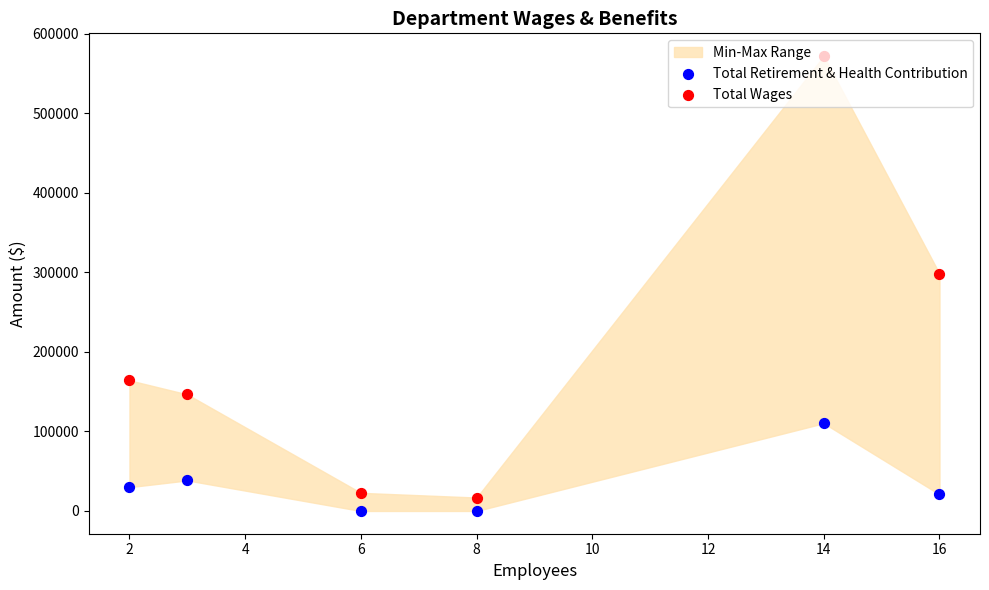

Which series reaches the minimum Y coordinate?

Total Retirement & Health Contribution